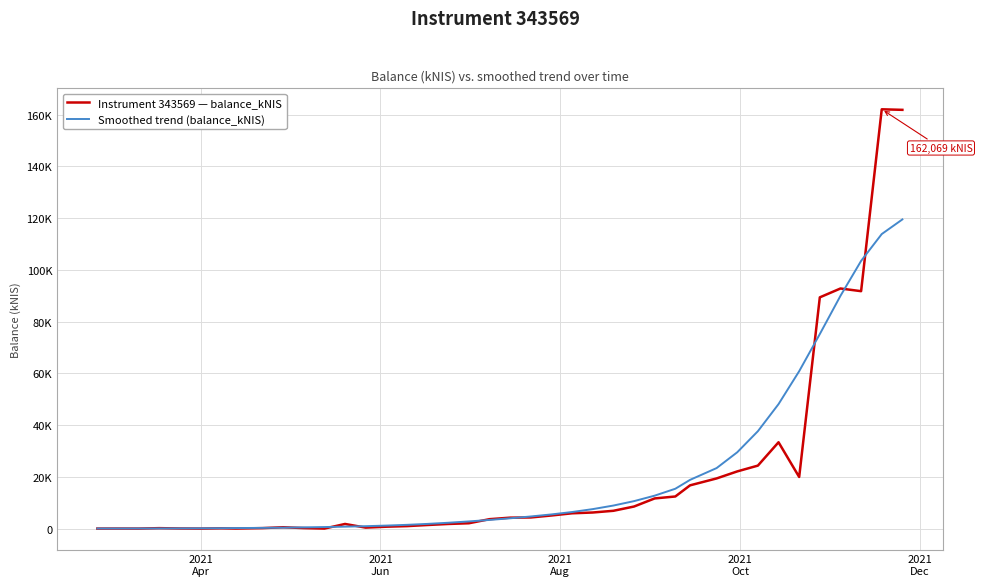

True or false: Instrument 343569 — balance_kNIS has more than 1 points higher than both neighbors.

True